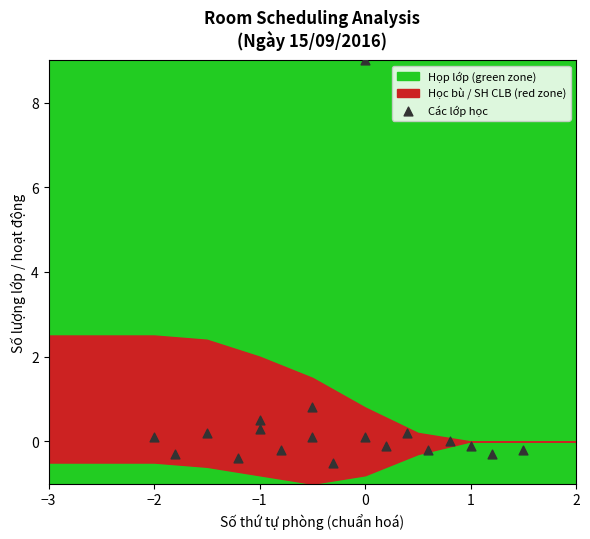

What Y value in the scatter plot is closest to 4?

0.8